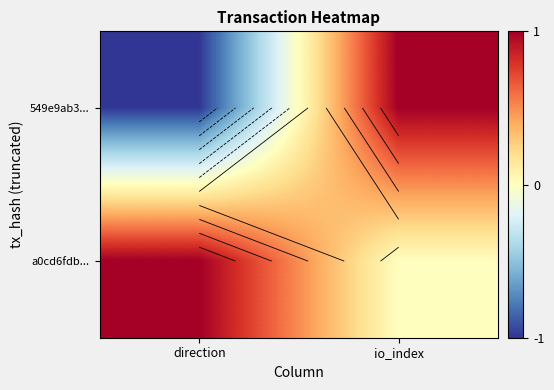

How many a0cd6fdb... values are between 0 and 1?

2